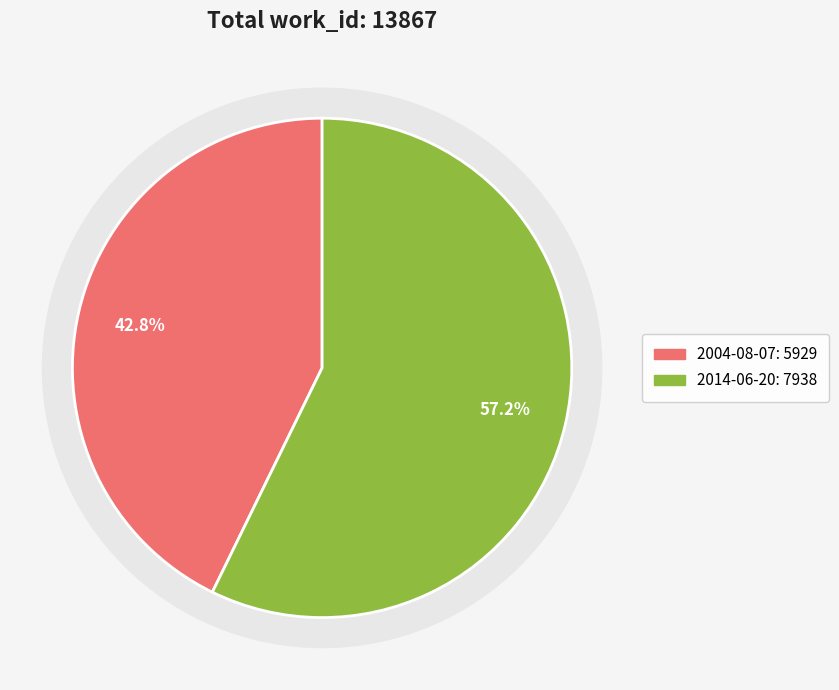

Which slice is the largest?

2014-06-20